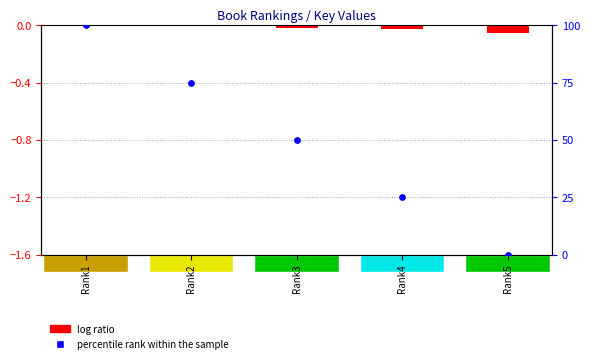

Which series contains the highest Y value?

percentile rank within the sample